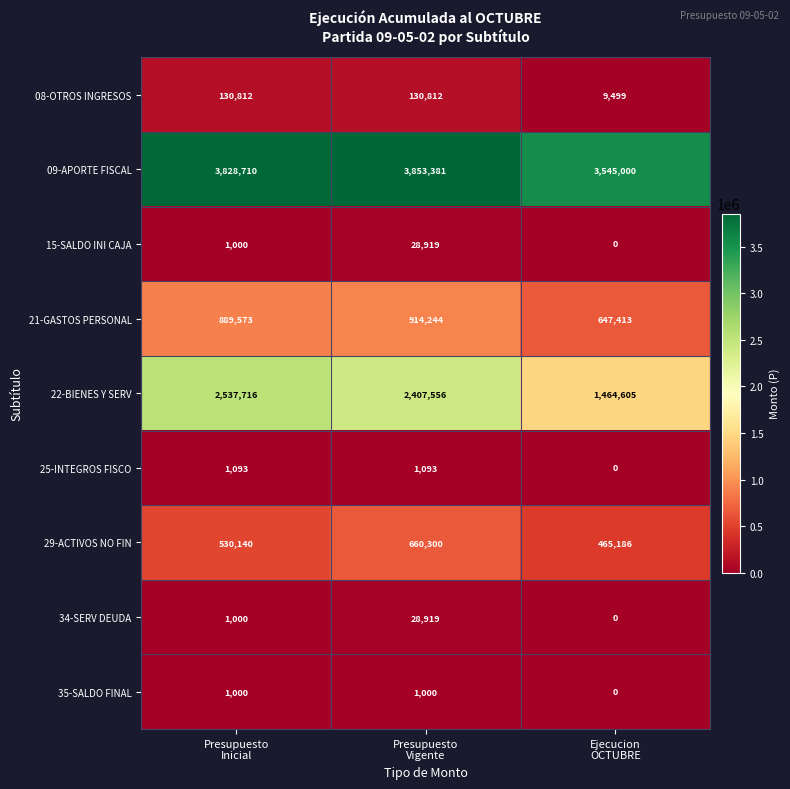

Between Presupuesto
Vigente and Ejecucion
OCTUBRE, which series saw the biggest shift?

22-BIENES Y SERV